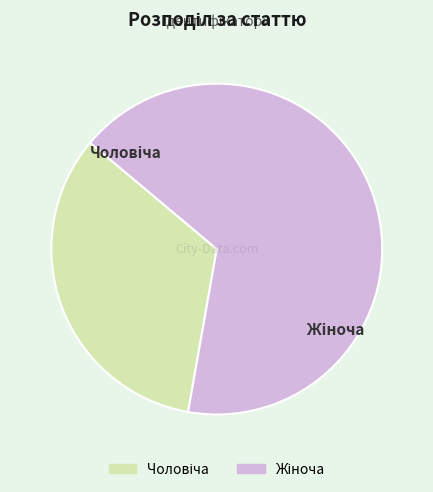

Does any single category account for the majority?

Yes